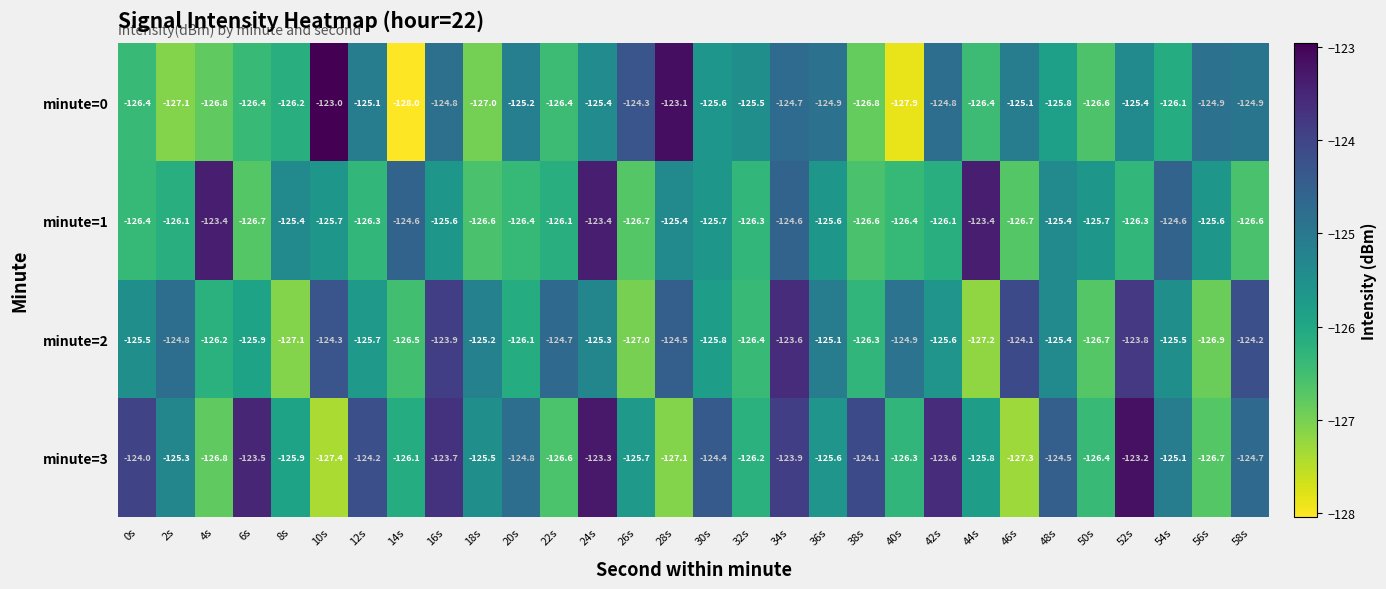

True or false: minute=3 has a value of -123.7 at 16s.

True